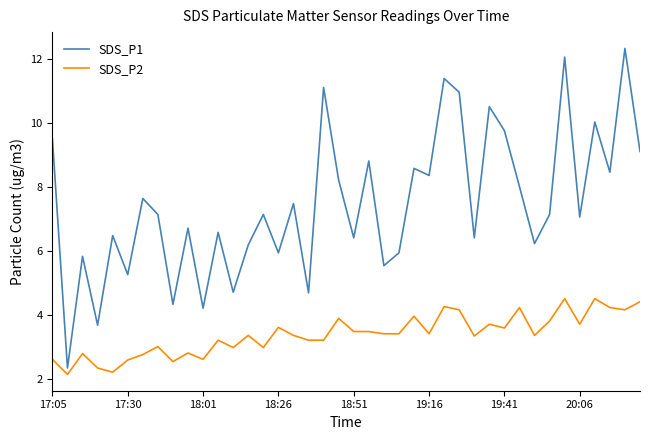

What is the lowest value of the SDS_P2 series?

2.1